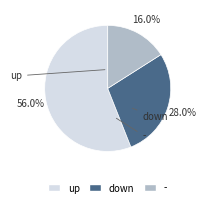

What is the majority slice?

up